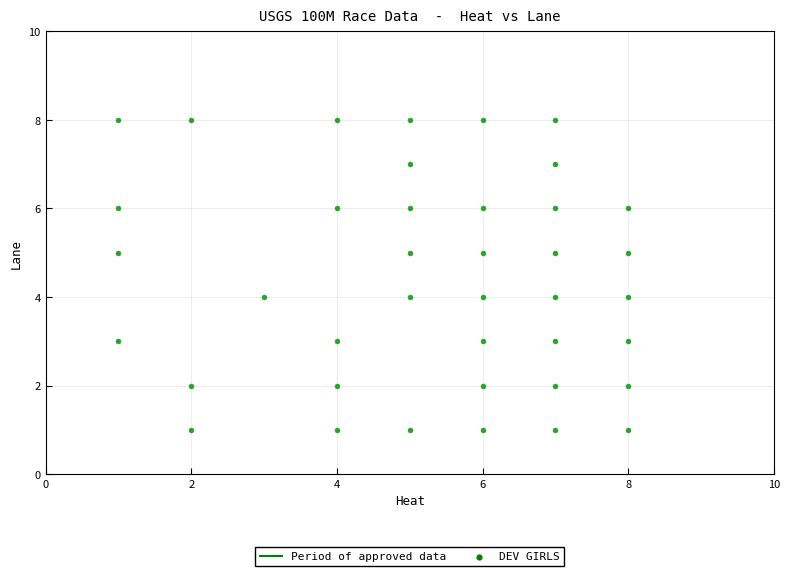

What is the range of Y values (max minus min)?

7